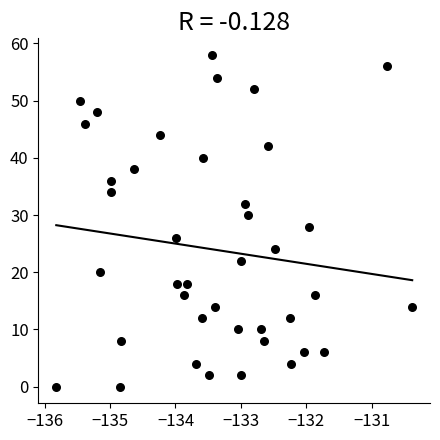

What is the range of Y values (max minus min)?

58